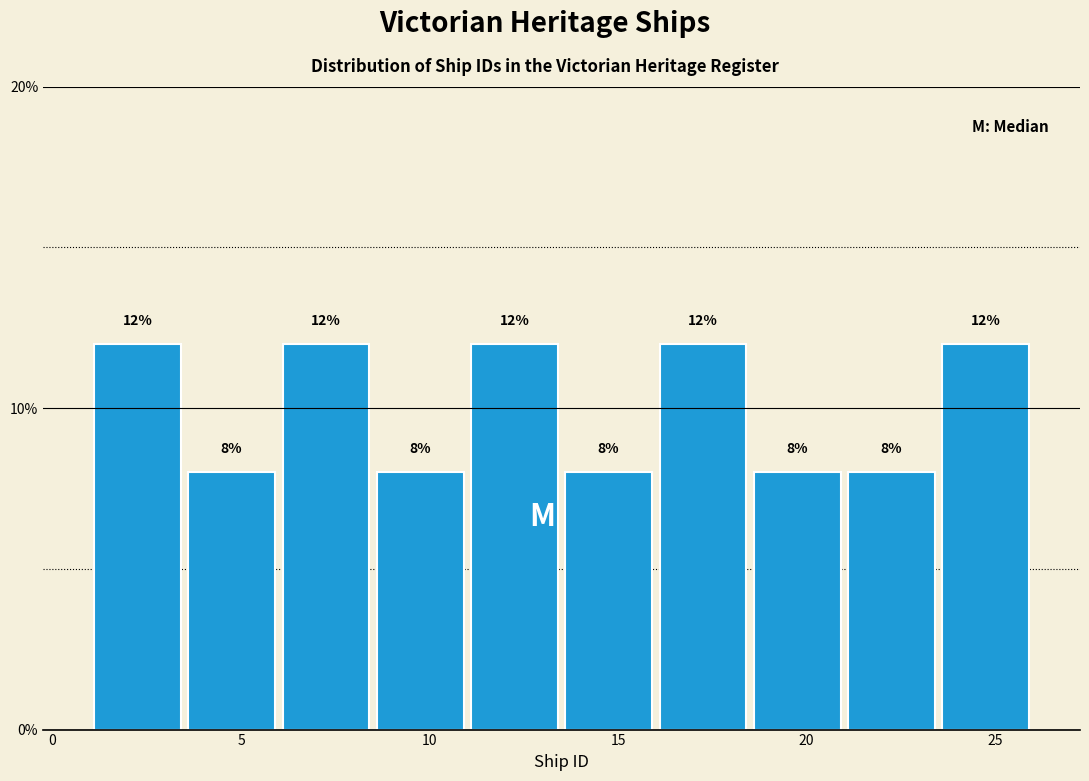

What is the height of the bar covering 18.5 to 21.0 on the x-axis?

8